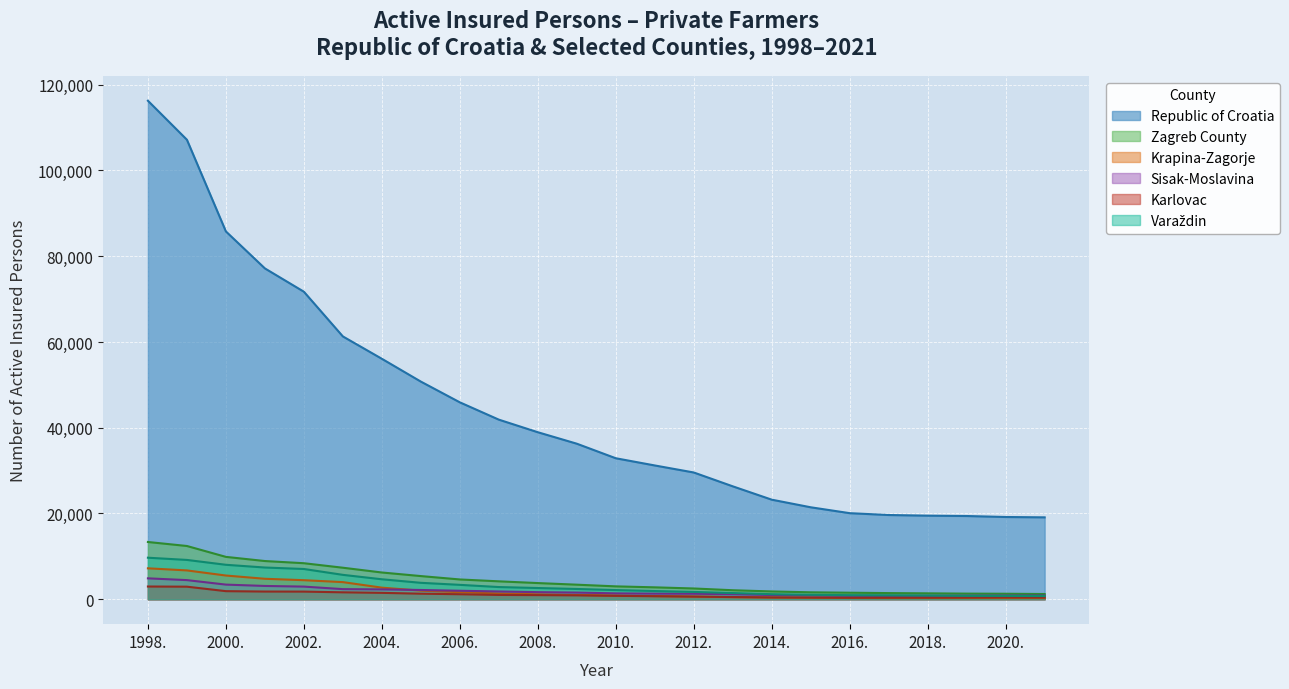

Which category has the highest value in the Krapina-Zagorje series?

1998.